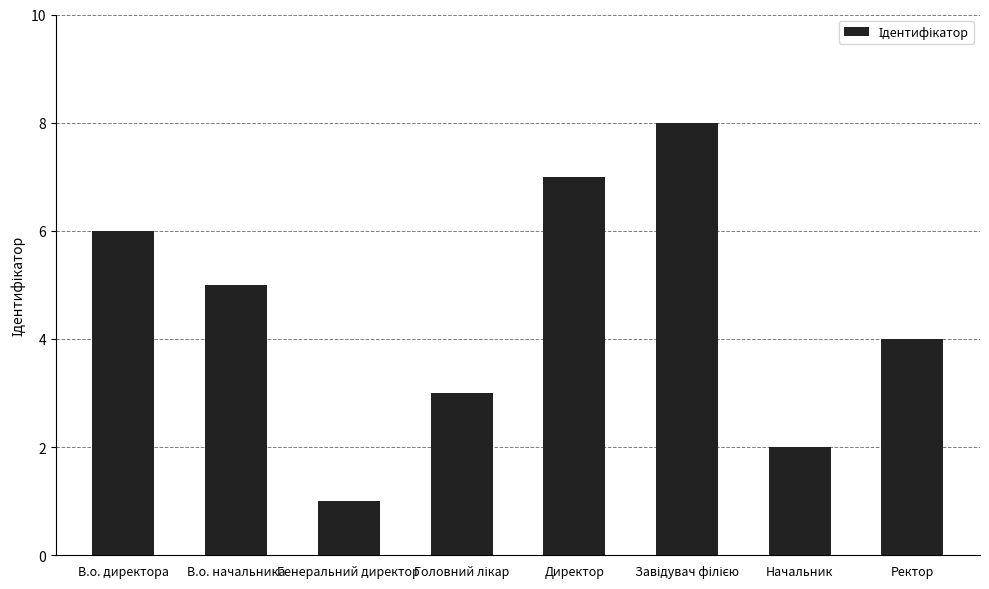

Does the chart contain stacked bars?

No